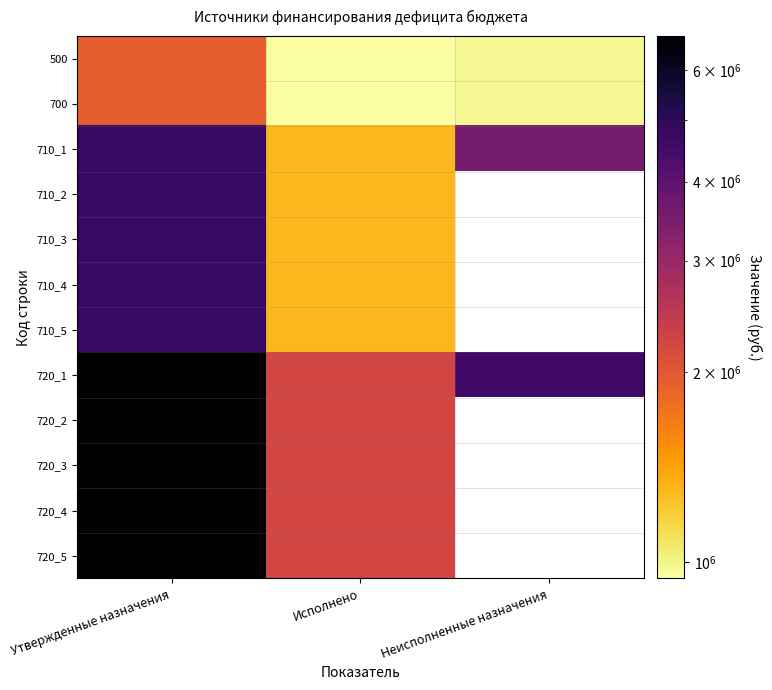

How many values in the 720_1 series are below 4563106?

1